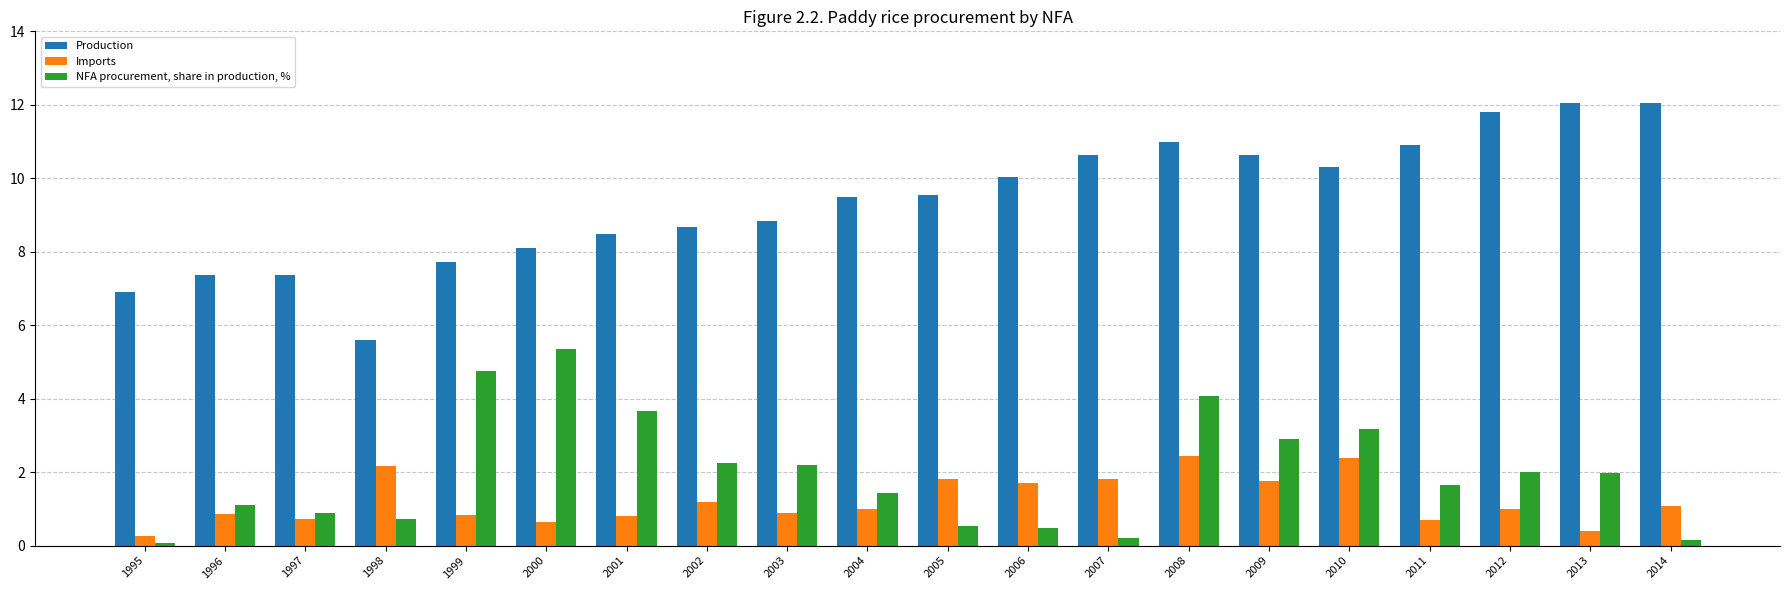

What is the greatest value displayed?

12.1